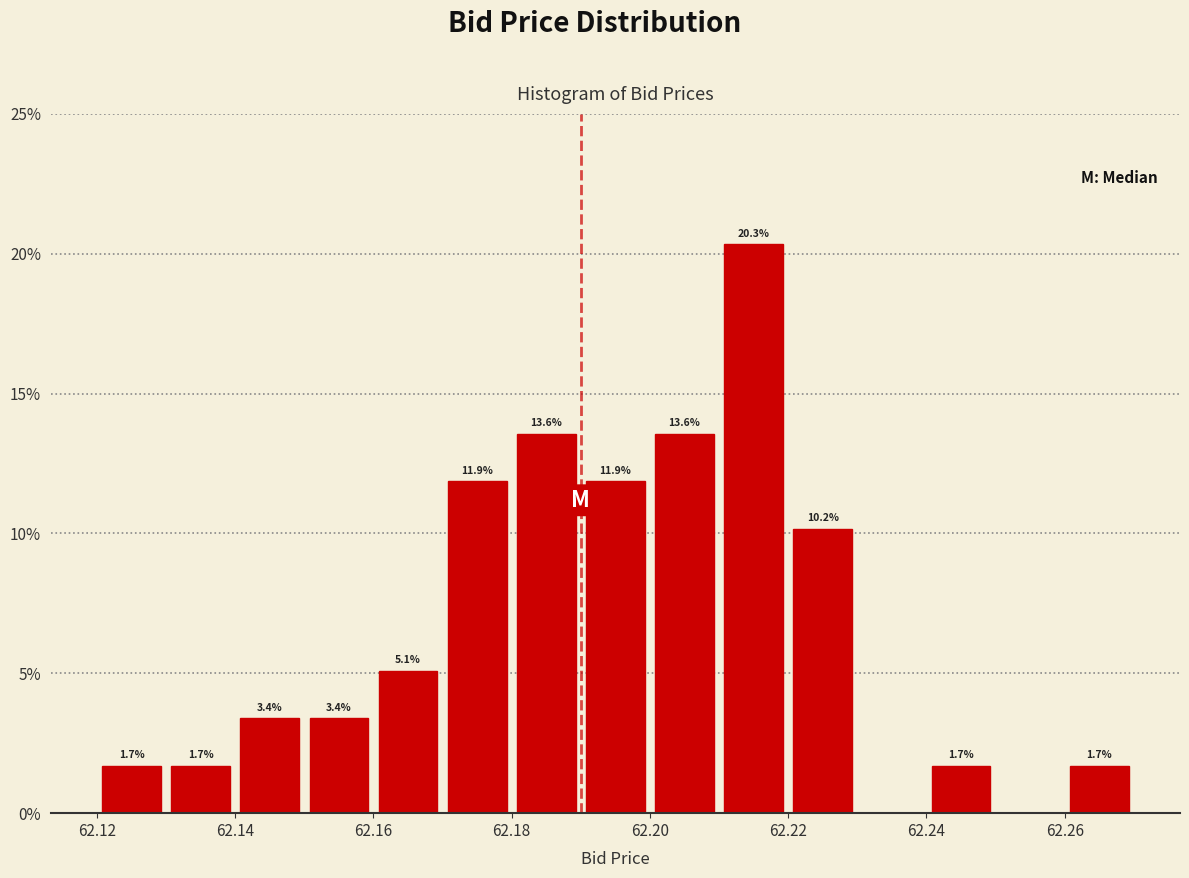

Over which range of the x-axis is the bar tallest?

62.21 to 62.22